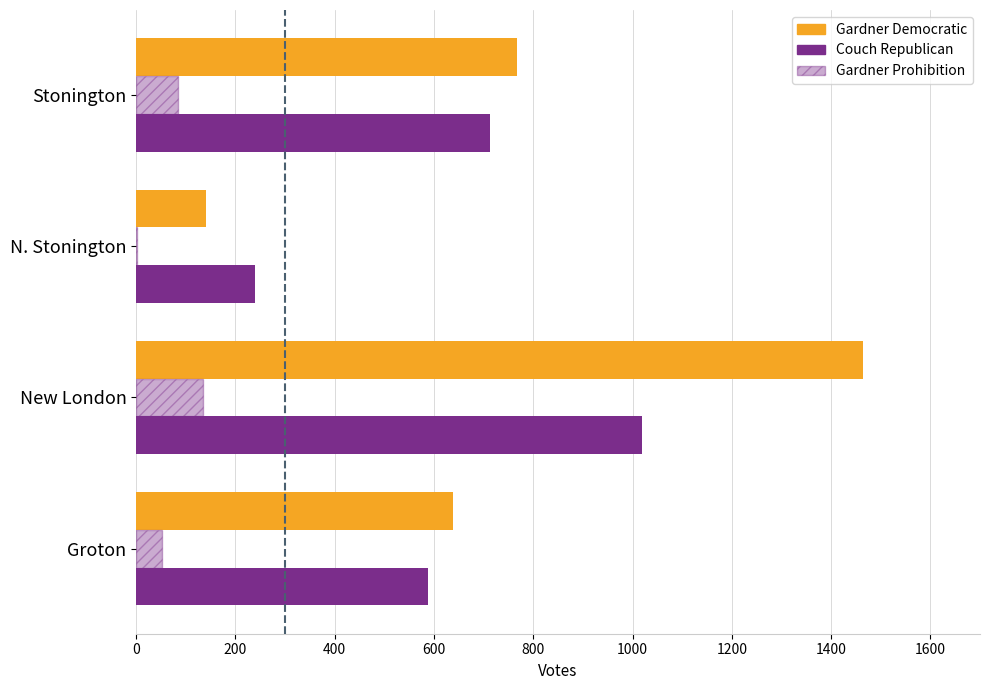

What is the value of the Stephen A. Gardner Democratic bar at the 4th from the left?

767